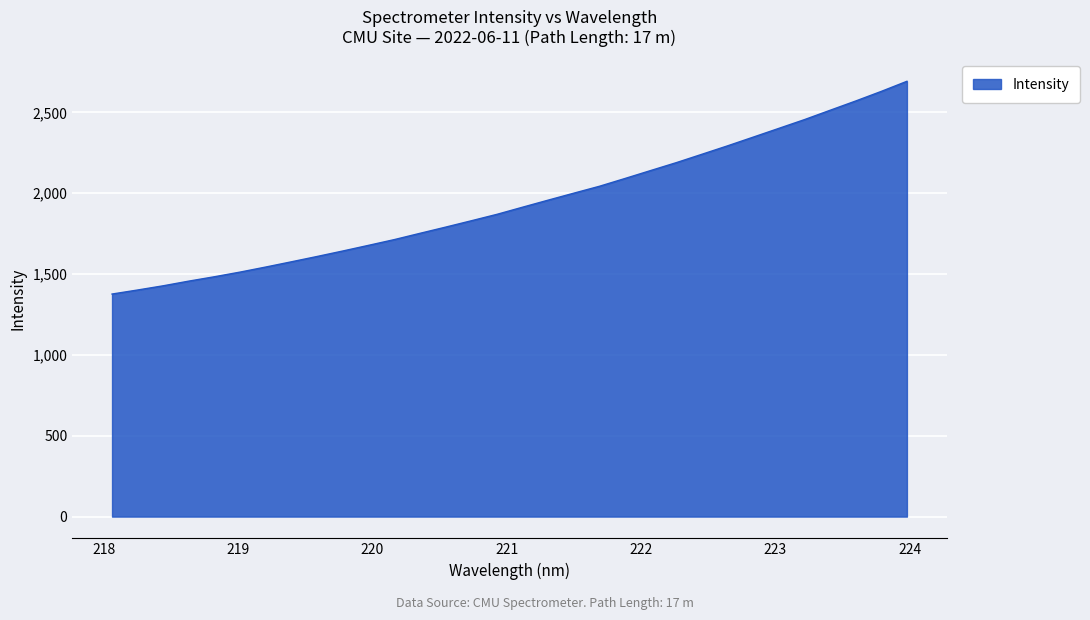

What is the maximum value shown in the chart?

2692.8